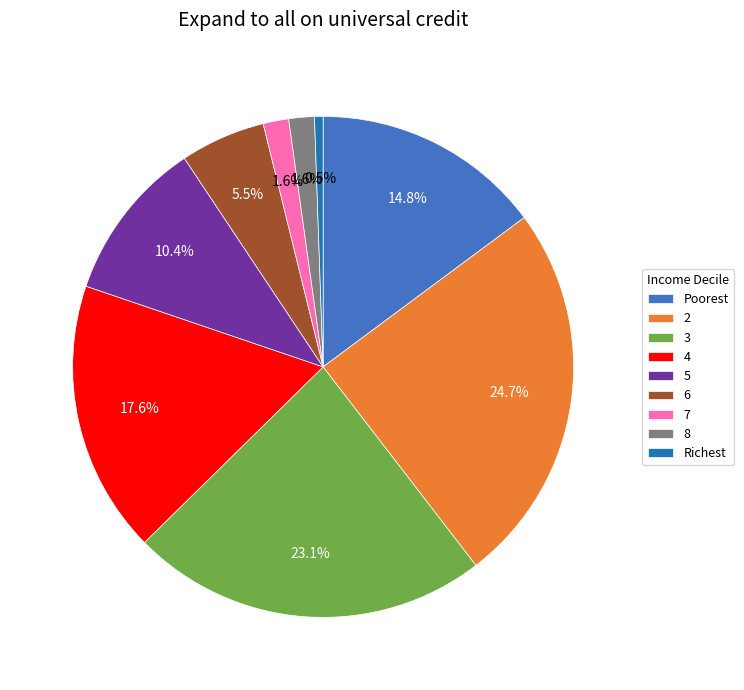

Do 2 and 7 together represent more than half of the pie?

No